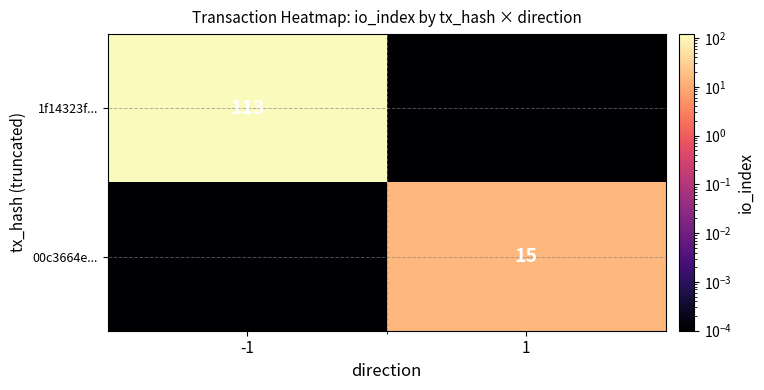

Which series changed the most between -1 and 1?

1f14323f...